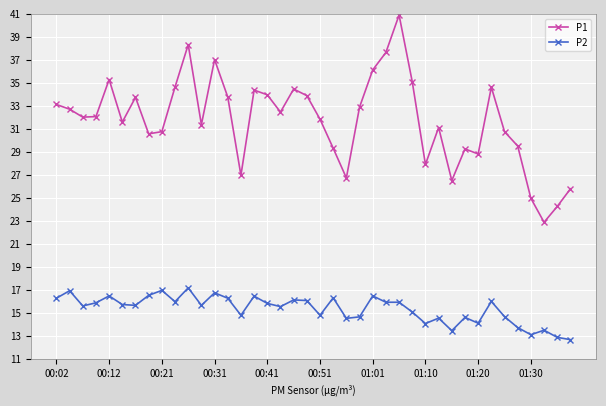

True or false: P1 has more than 2 interior local peaks.

True